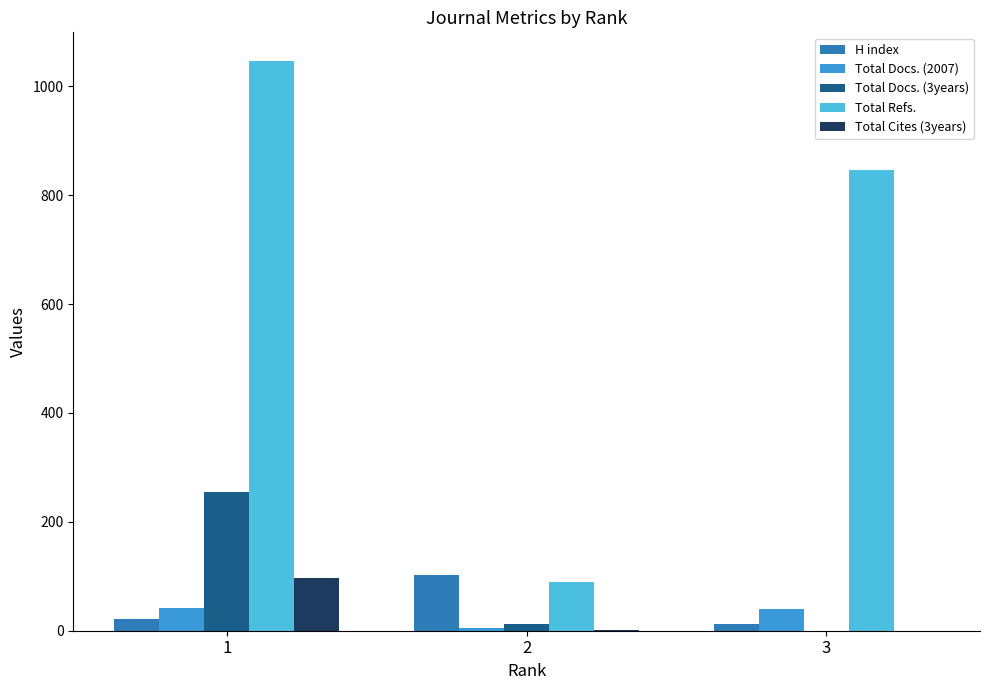

Which category has the highest value in the Total Docs. (3years) series?

1